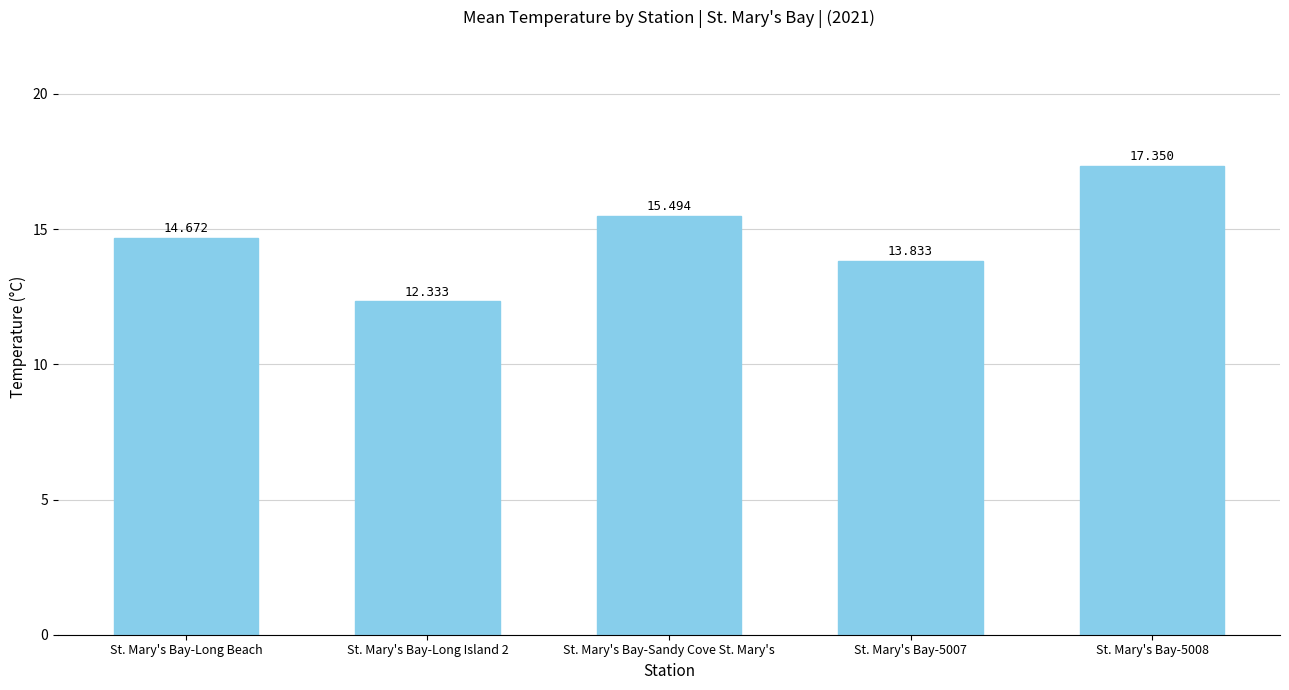

List the labels in order of value, largest first.

St. Mary's Bay-5008, St. Mary's Bay-Sandy Cove St. Mary's, St. Mary's Bay-Long Beach, St. Mary's Bay-5007, St. Mary's Bay-Long Island 2